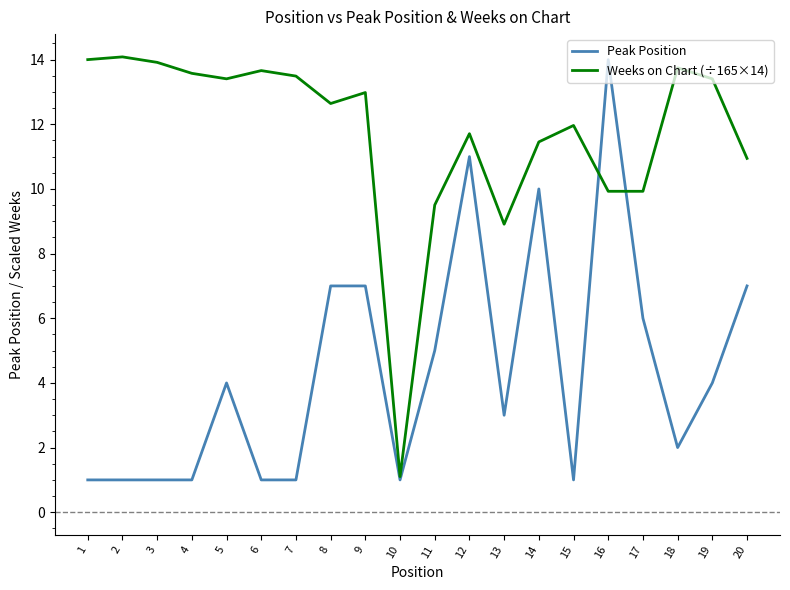

What is the smallest value displayed?

1.0